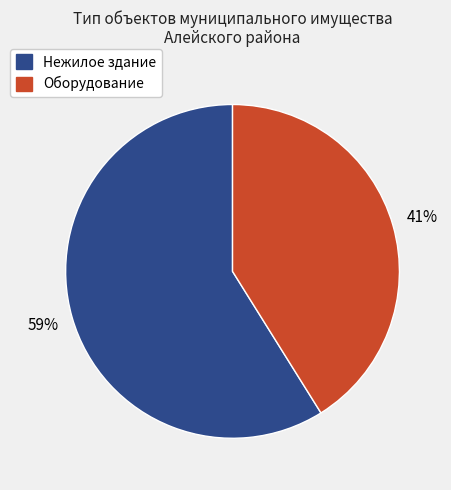

True or false: Нежилое здание accounts for 72% of the total.

False